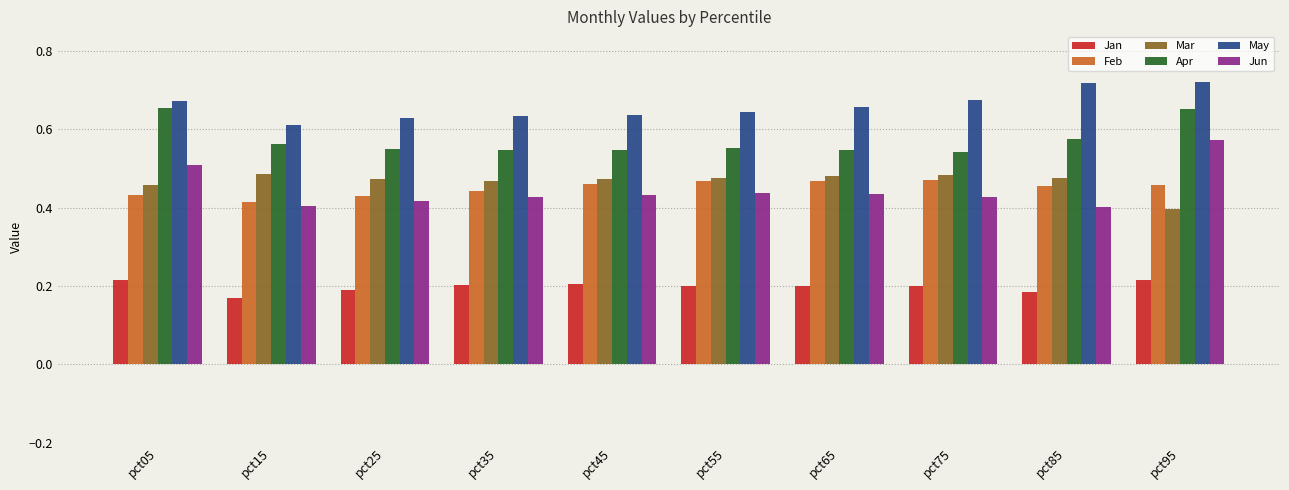

What are all the series names shown in the legend?

Jan, Feb, Mar, Apr, May, Jun